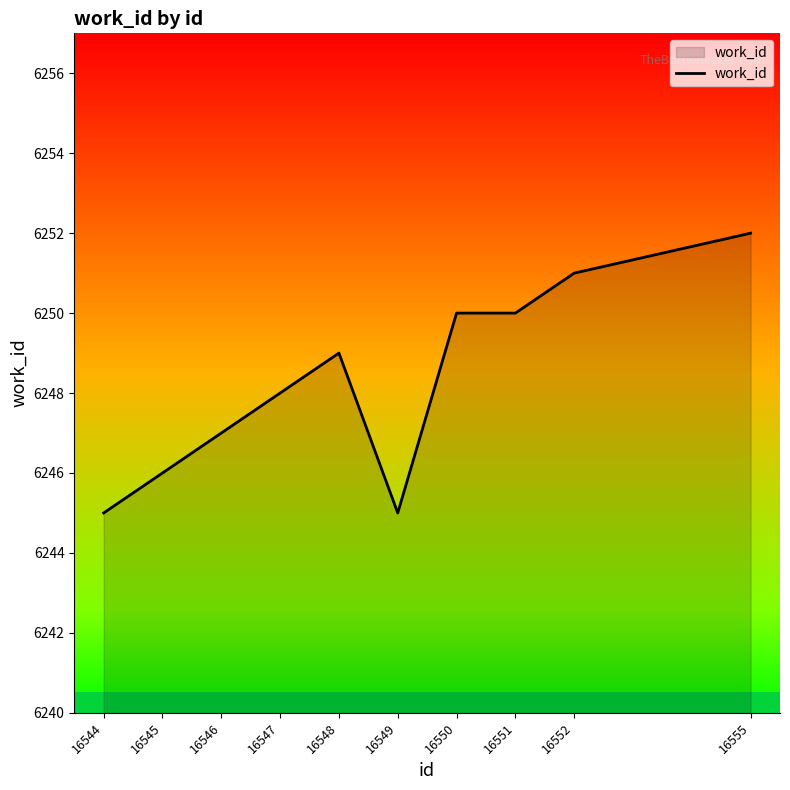

What is the difference between the values at 16546 and 16545?

1